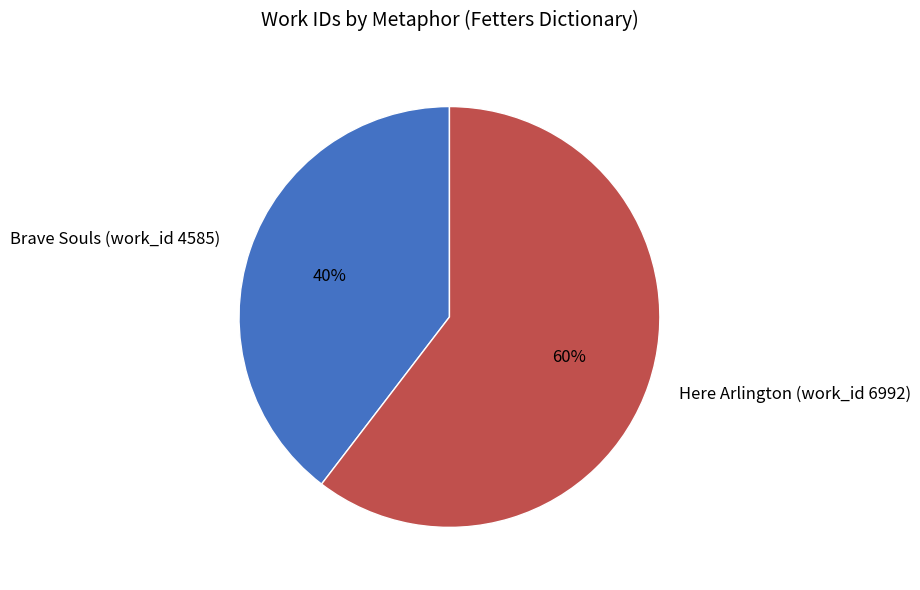

To the nearest percent, what is the average slice percentage?

50%